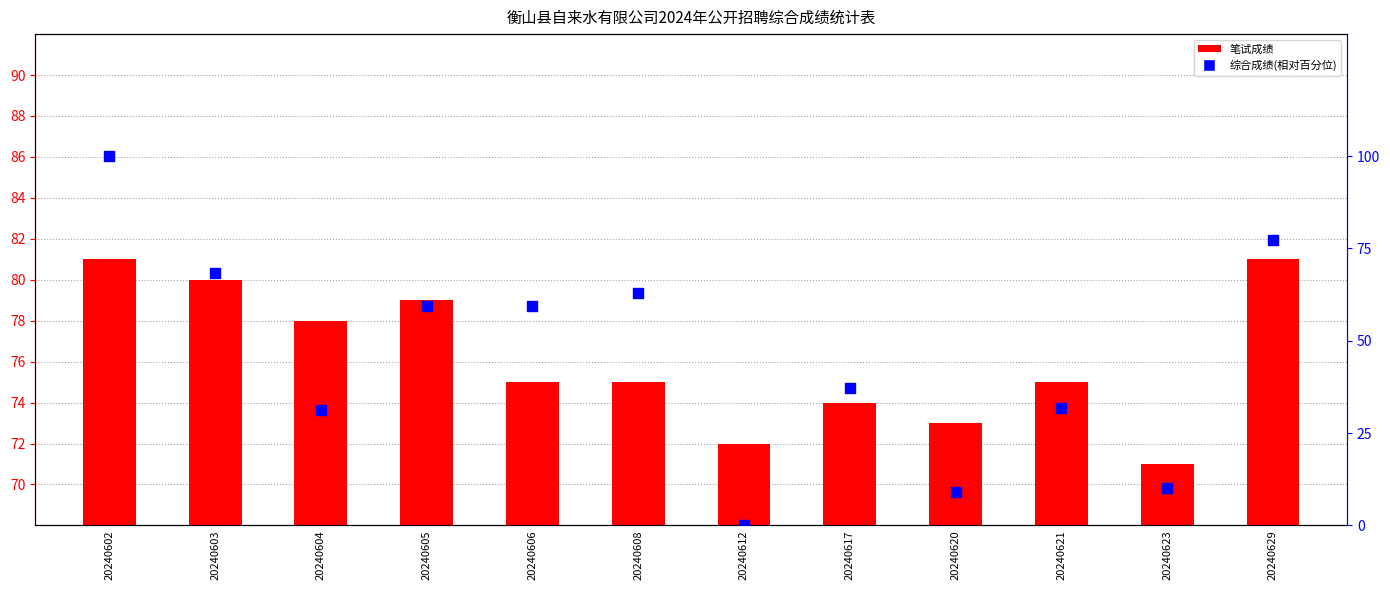

Is the value of 笔试成绩 at 20240620 greater than the value of 综合成绩(相对百分位) at 20240629?

No